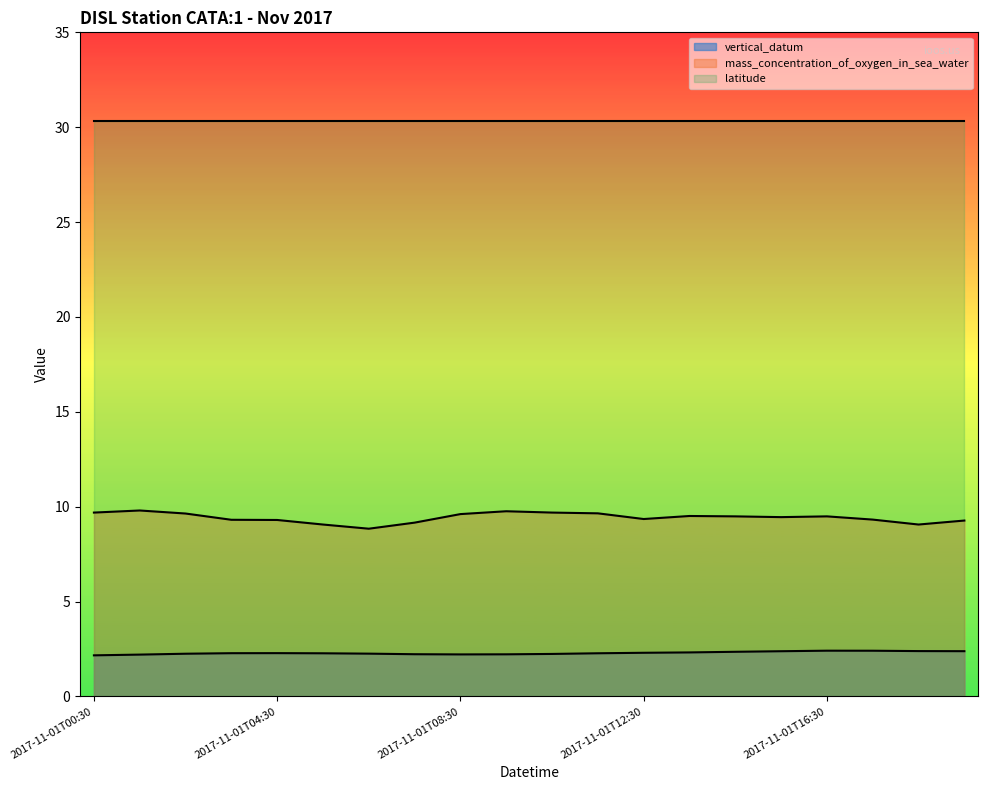

True or false: vertical_datum and mass_concentration_of_oxygen_in_sea_water intersect in this chart.

False